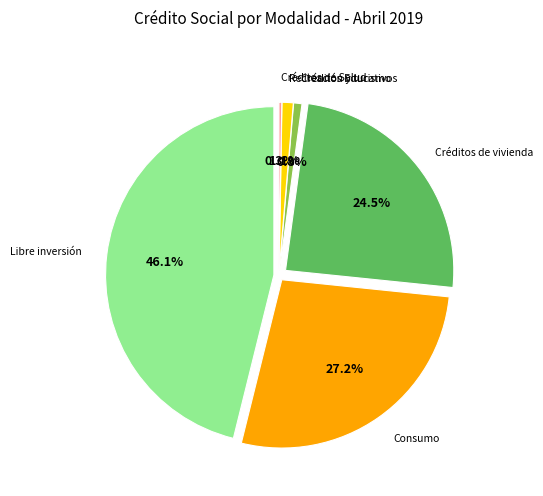

Does any single category account for the majority?

No